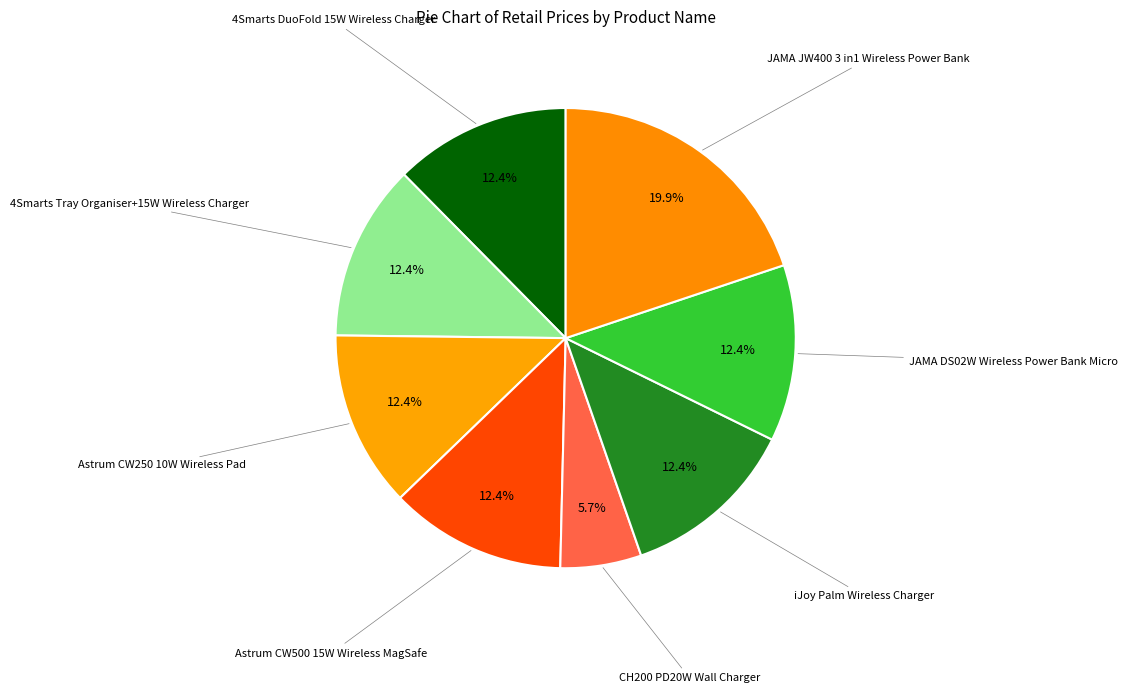

Rank the categories by value from lowest to highest.

CH200 PD20W Wall Charger, 4Smarts DuoFold 15W Wireless Charger, 4Smarts Tray Organiser+15W Wireless Charger, Astrum CW250 10W Wireless Pad, Astrum CW500 15W Wireless MagSafe, iJoy Palm Wireless Charger, JAMA DS02W Wireless Power Bank Micro, JAMA JW400 3 in1 Wireless Power Bank